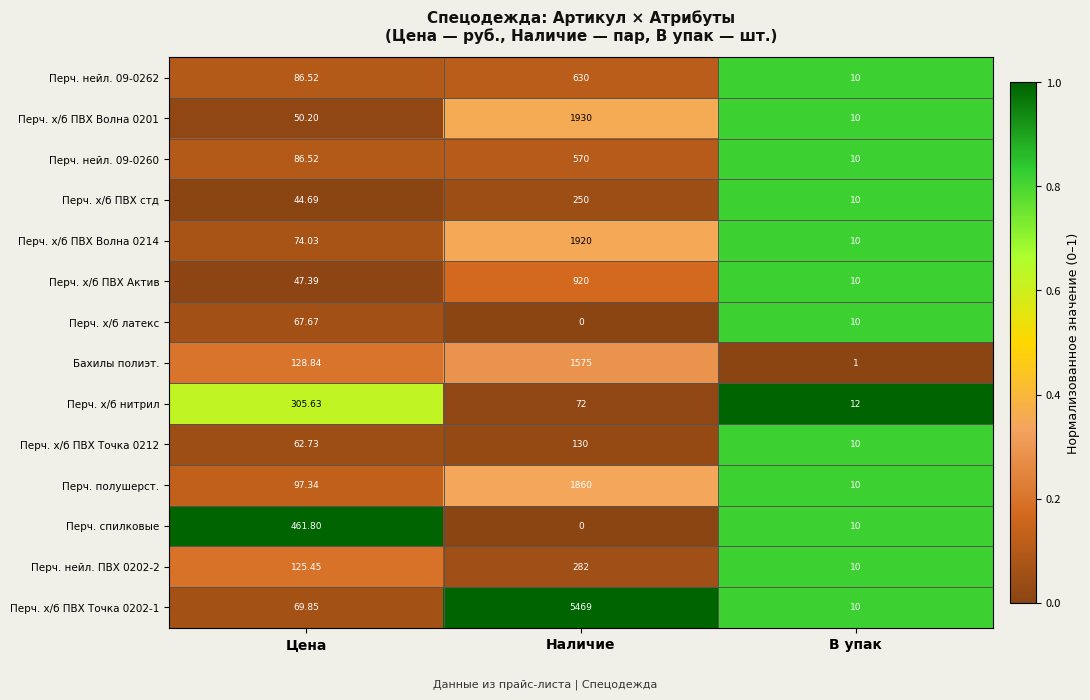

Between Цена and В упак, which series saw the biggest shift?

Перч. спилковые